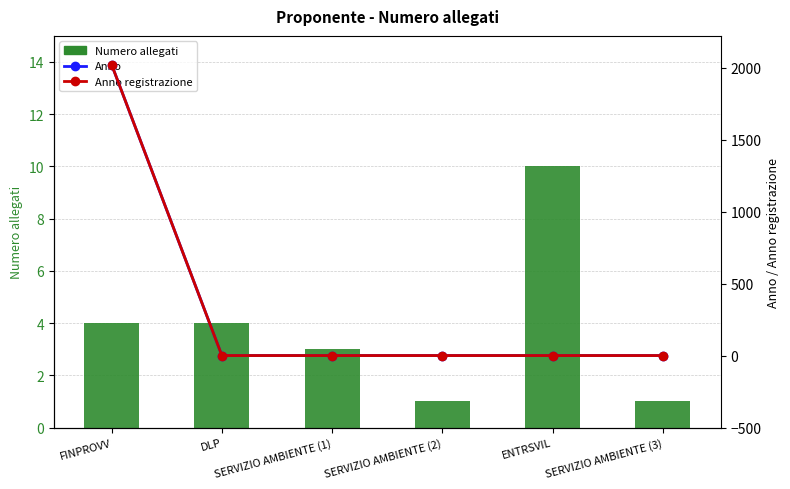

What is the spread (max minus min) of values at SERVIZIO AMBIENTE (3)?

1